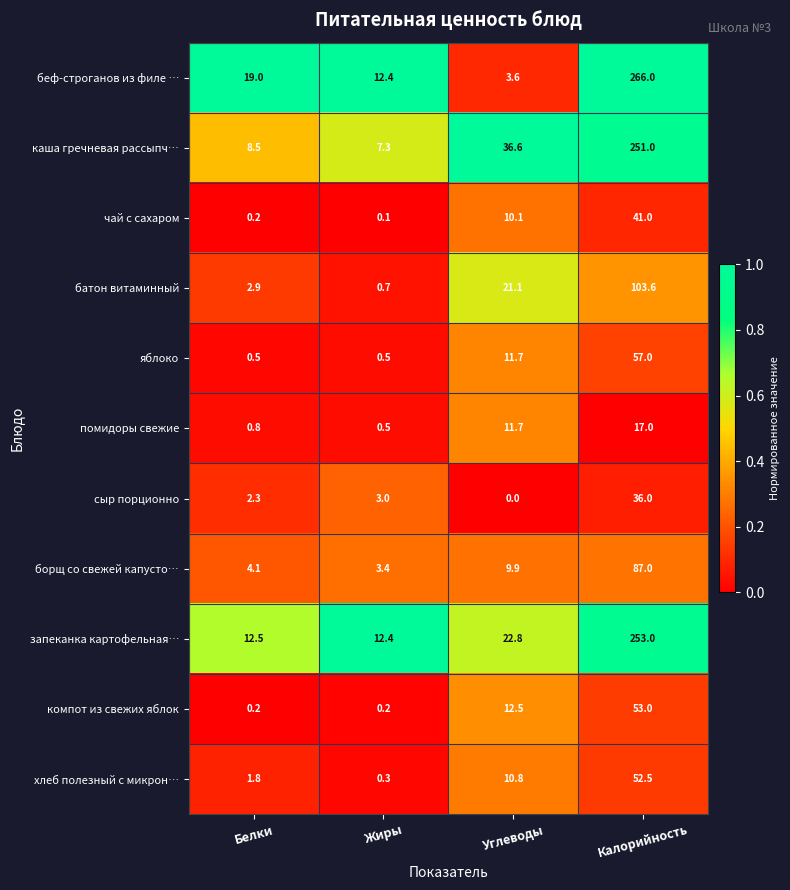

What is the spread (max minus min) of values at Калорийность?

249.0